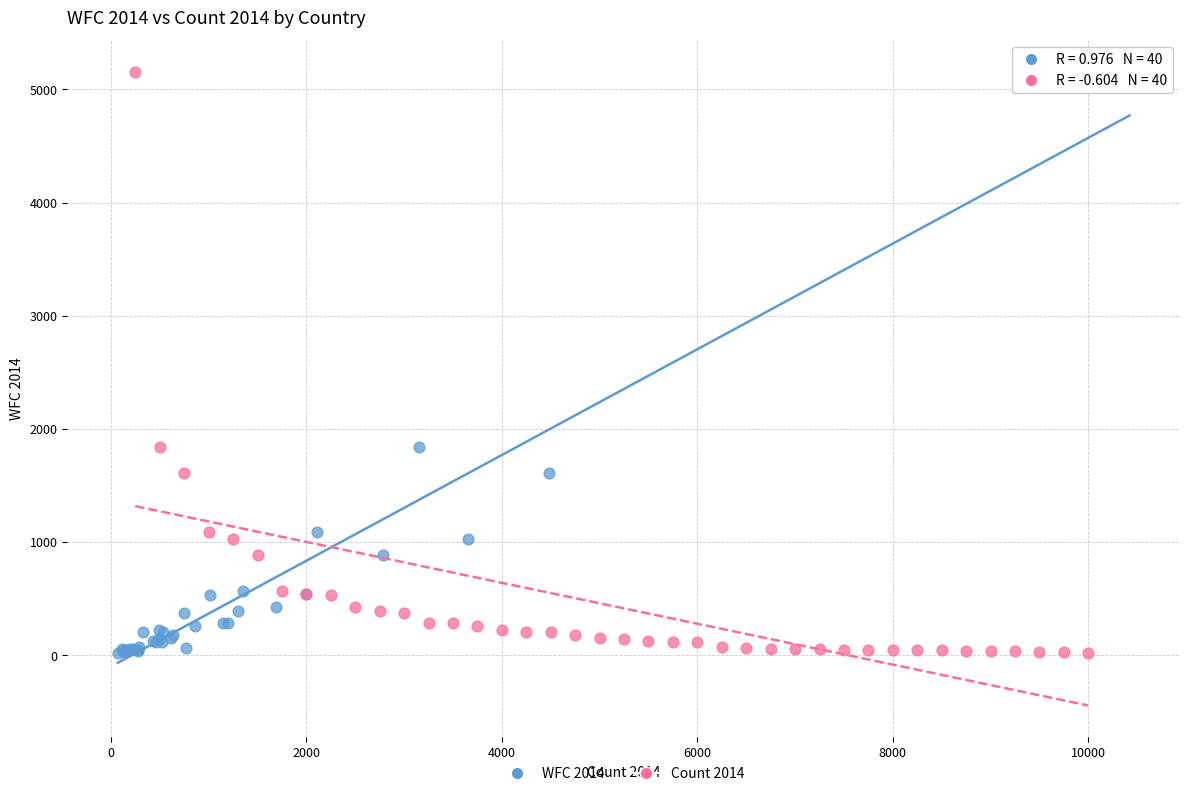

What are all the series names shown in the legend?

WFC 2014, Count 2014